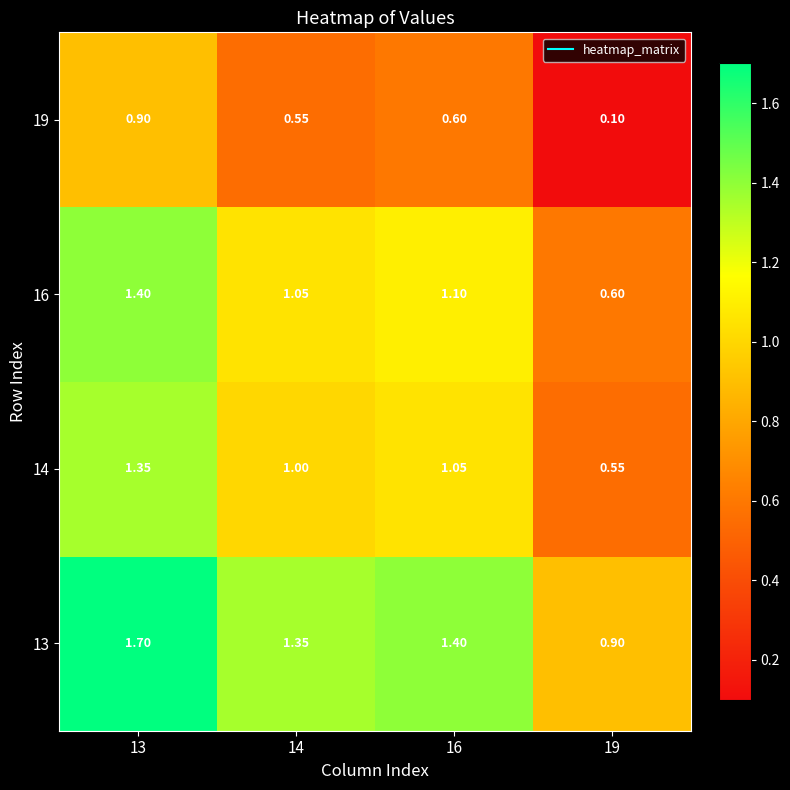

Rank the series at 14 from lowest to highest value.

19, 14, 16, 13